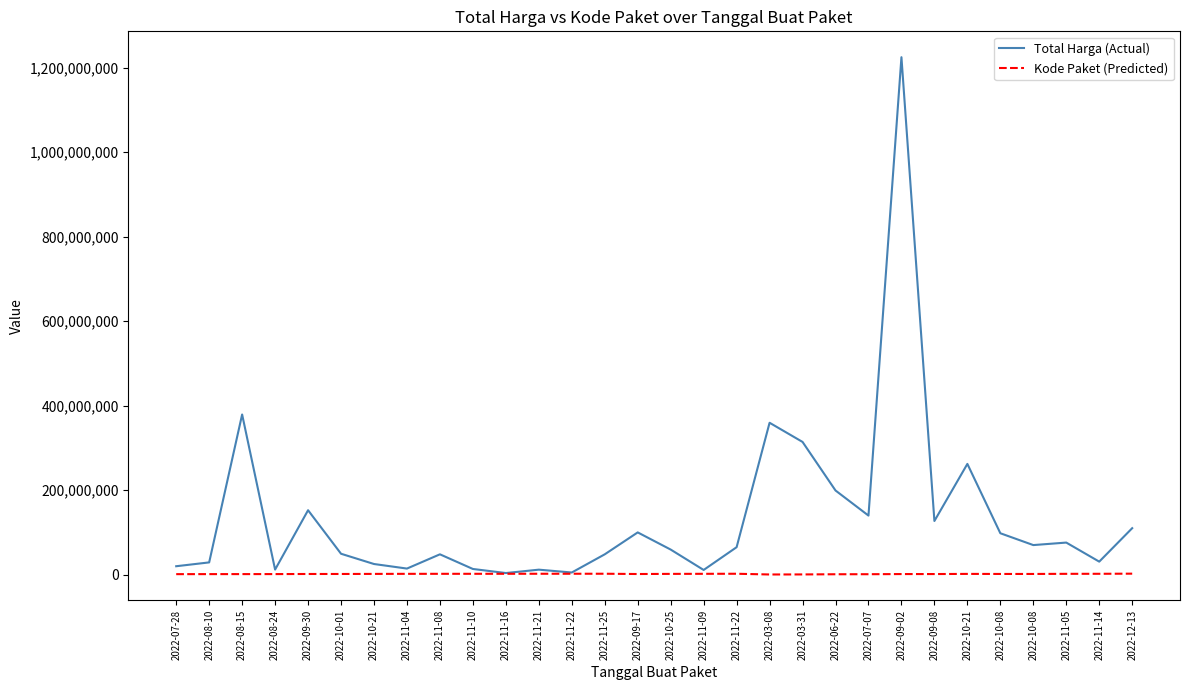

Rank the series by their average value, from lowest to highest.

Kode Paket (Predicted), Total Harga (Actual)